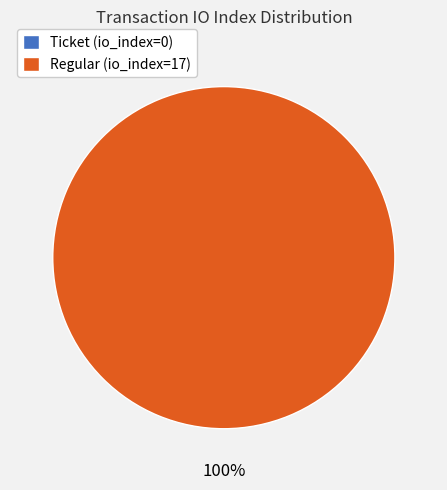

To the nearest percent, what is the combined percentage of Regular (io_index=17) and Ticket (io_index=0)?

100%